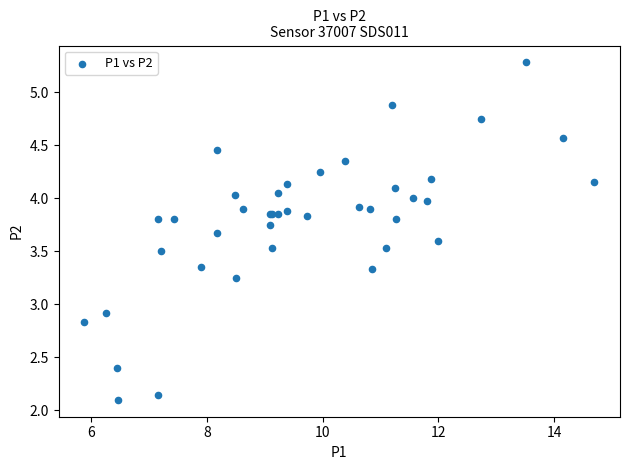

What Y value in the scatter plot is closest to 3?

2.9